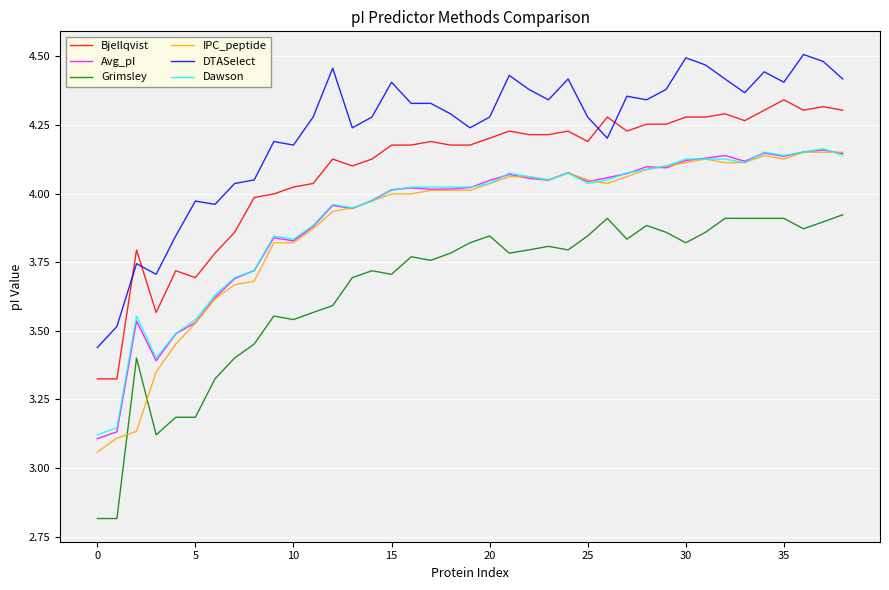

True or false: IPC_peptide and DTASelect intersect in this chart.

False